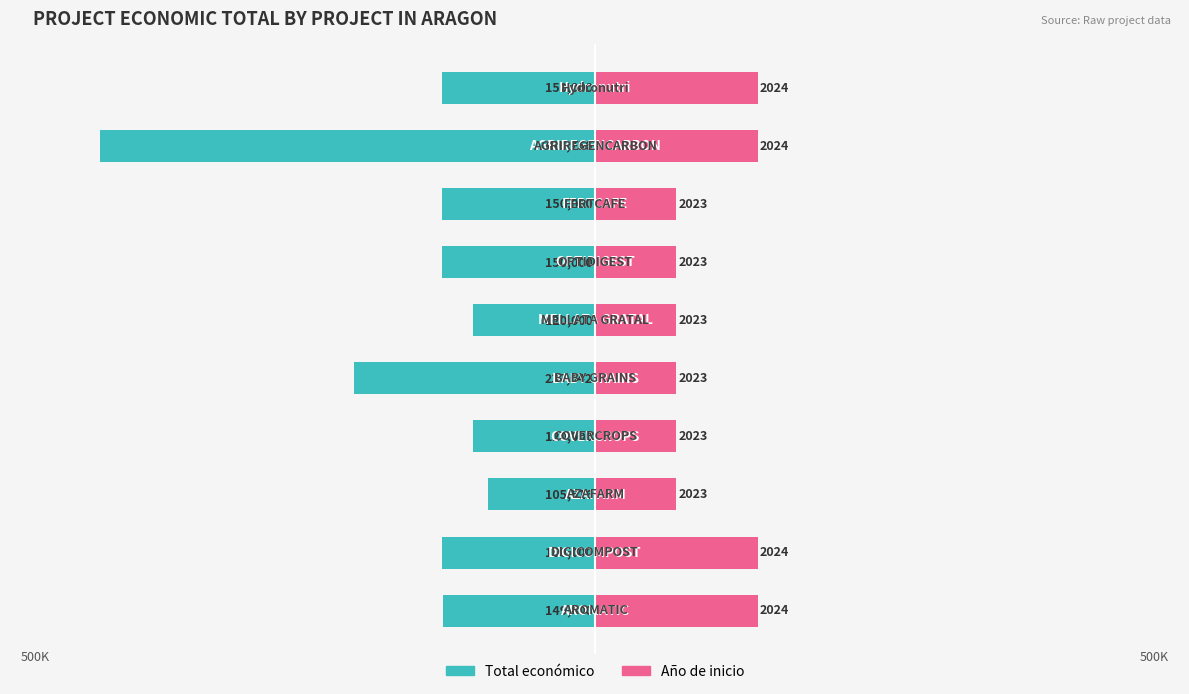

Reading left to right, what are all the values shown in this chart?

Total económico: 0=-149400	1=-150000	2=-105516	3=-120000	4=-237042	5=-120000	6=-150000	7=-150000	8=-486756	9=-150000
Año de inicio: 0=160000	1=160000	2=80000	3=80000	4=80000	5=80000	6=80000	7=80000	8=160000	9=160000